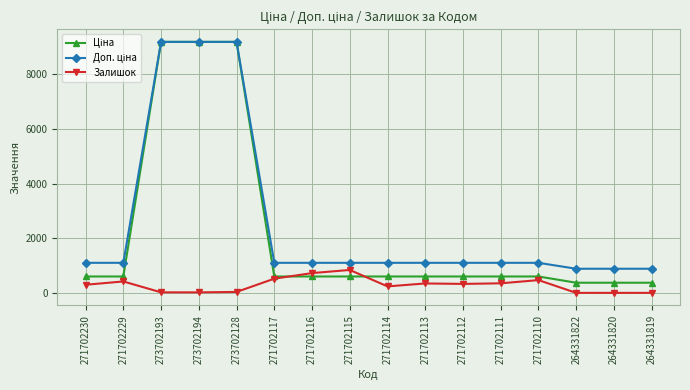

What is the maximum value shown in the chart?

9185.9